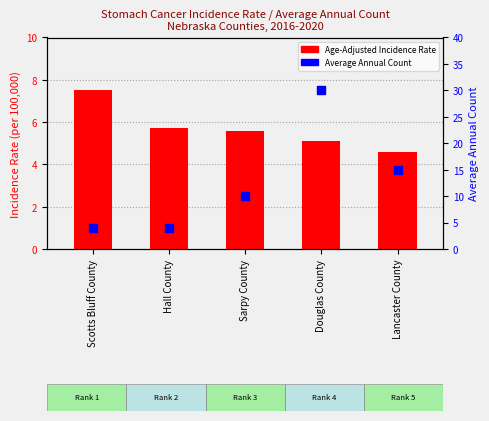

Which series has the largest total across all categories?

Average Annual Count